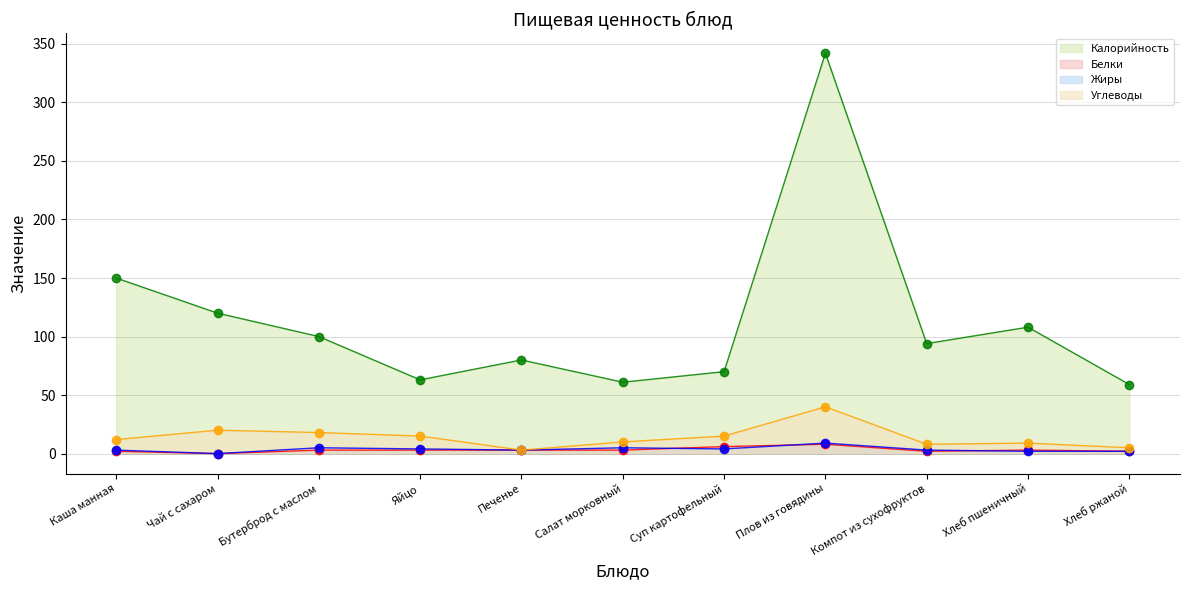

How many series are shown in this chart?

4